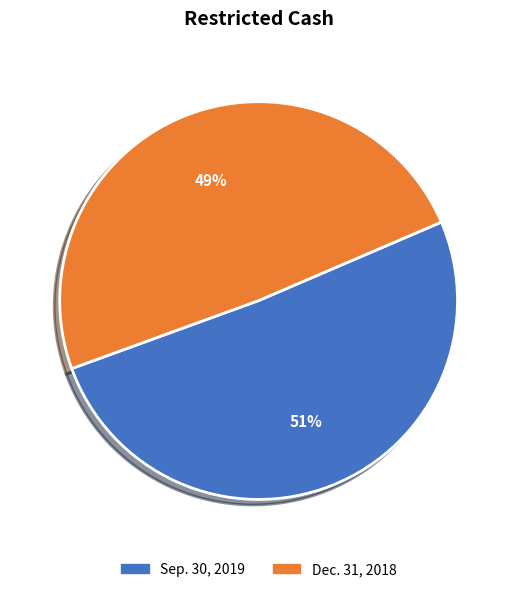

Does any single category account for the majority?

Yes